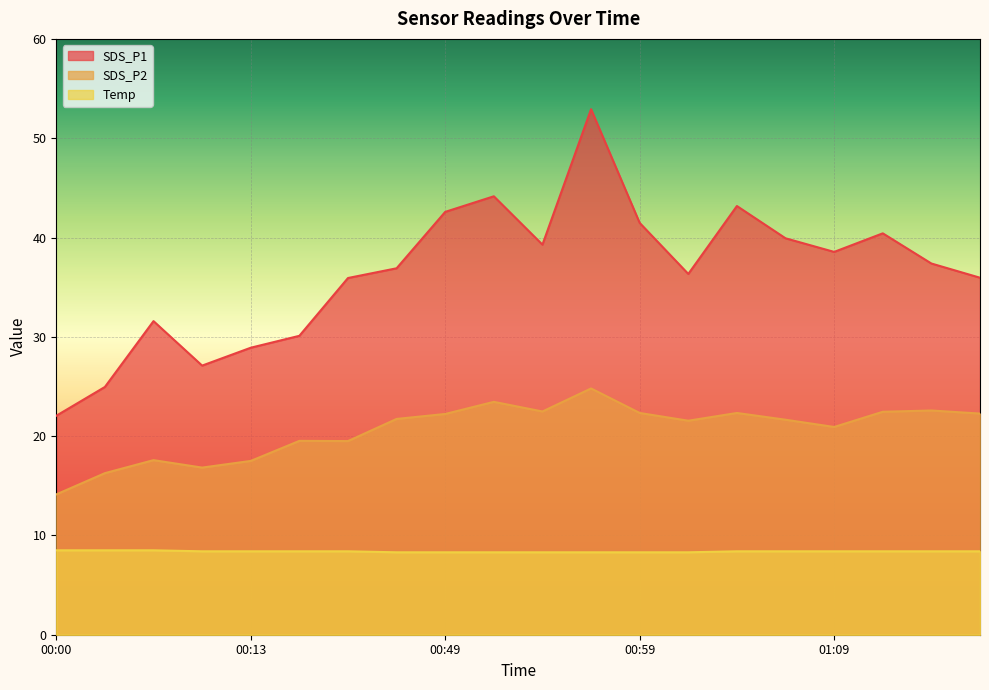

True or false: SDS_P1 and Temp cross at least once.

False